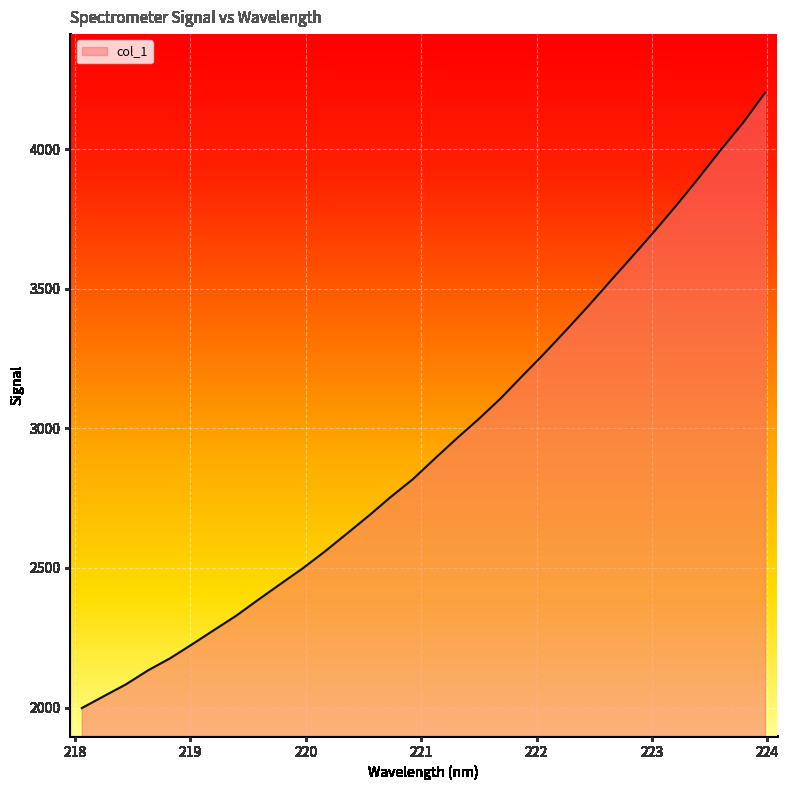

What is the minimum value shown in the chart?

1998.2